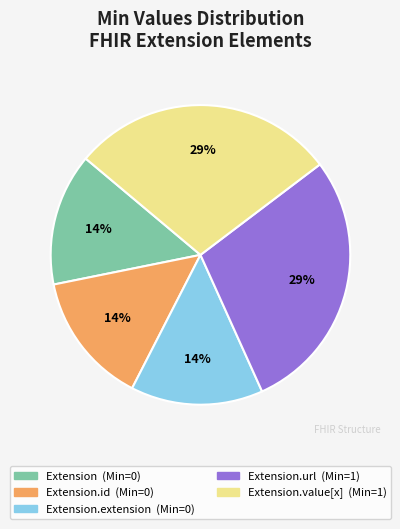

Is there a majority slice in this chart?

No